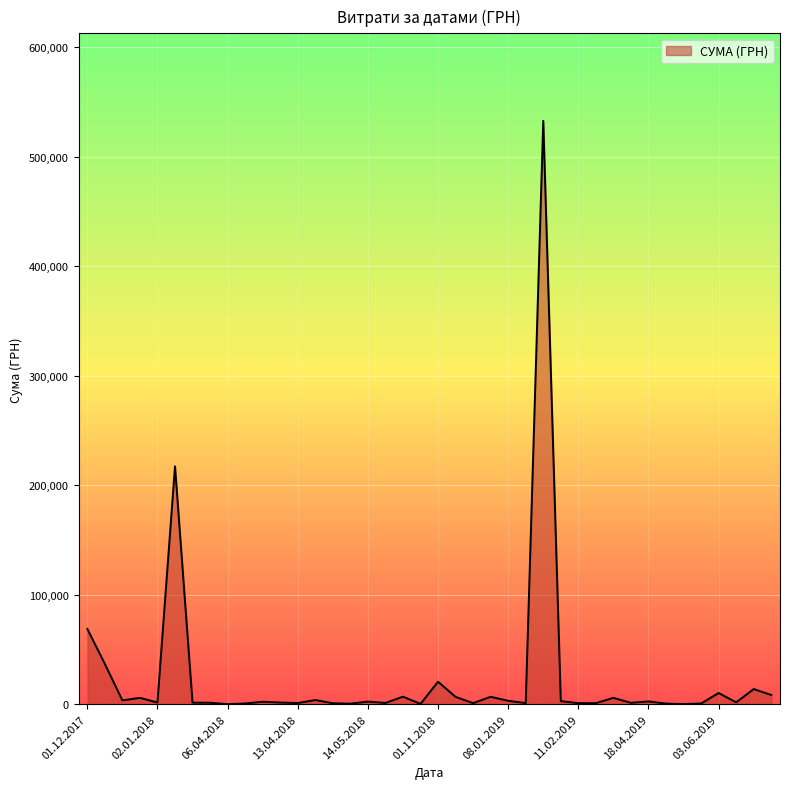

What is the maximum value shown in the chart?

532782.7